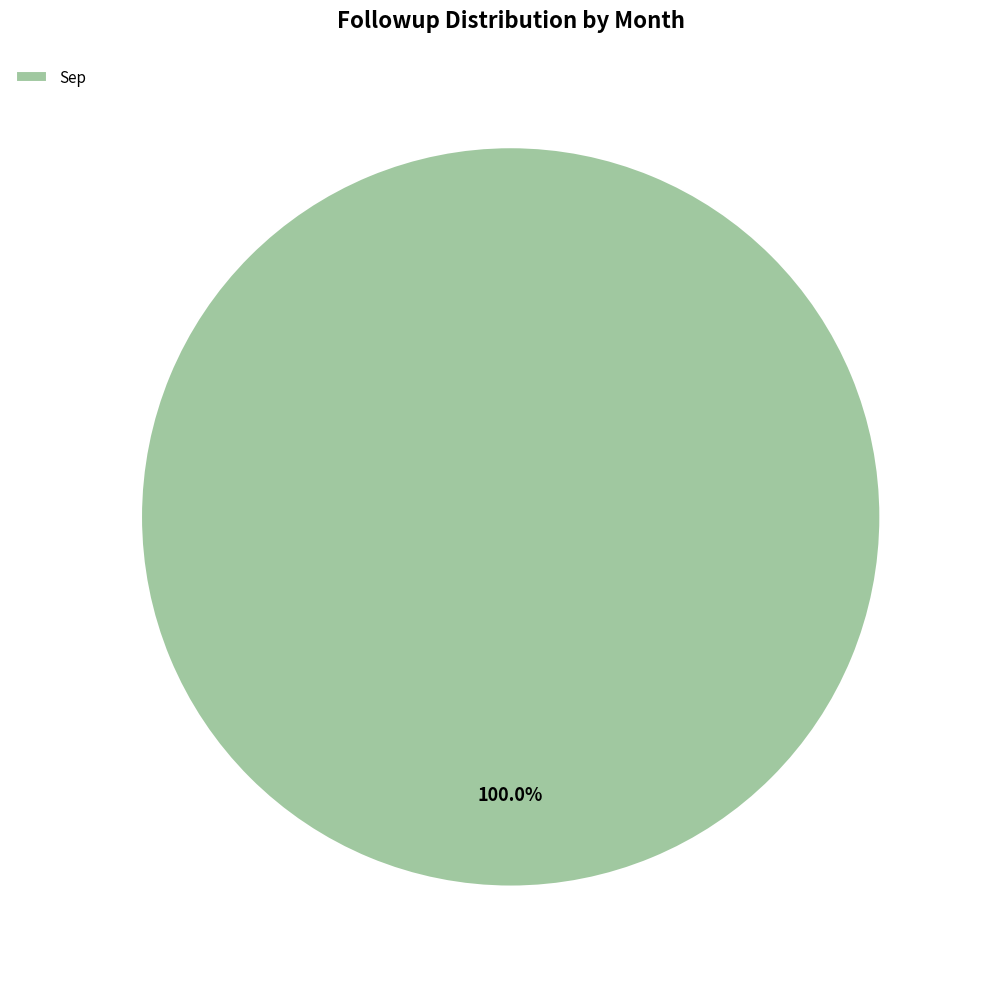

Rank the categories by value from highest to lowest.

Sep